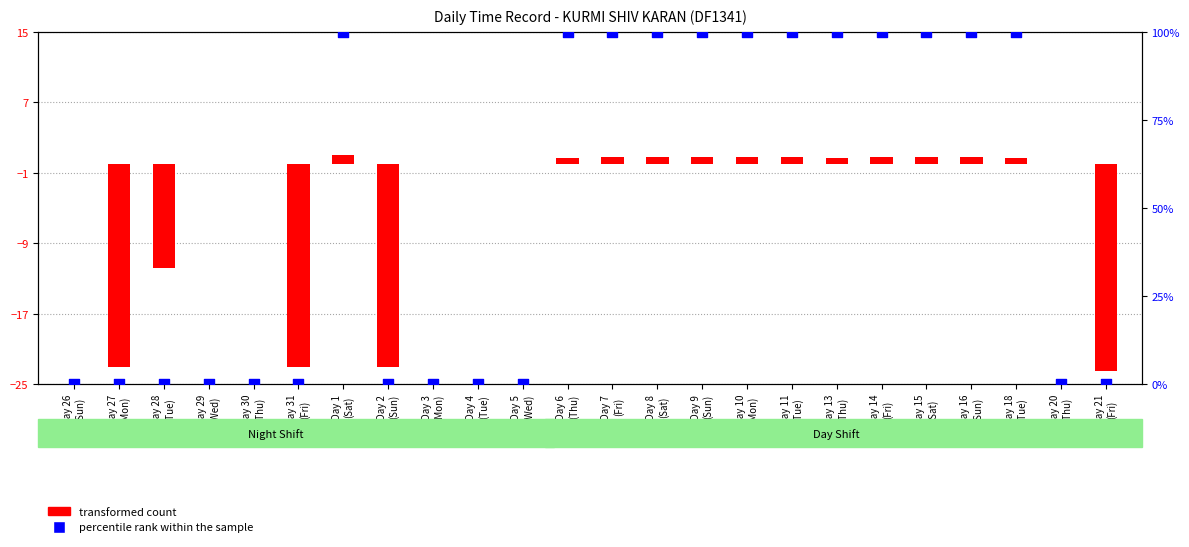

At how many categories does at least one series exceed 57?

12